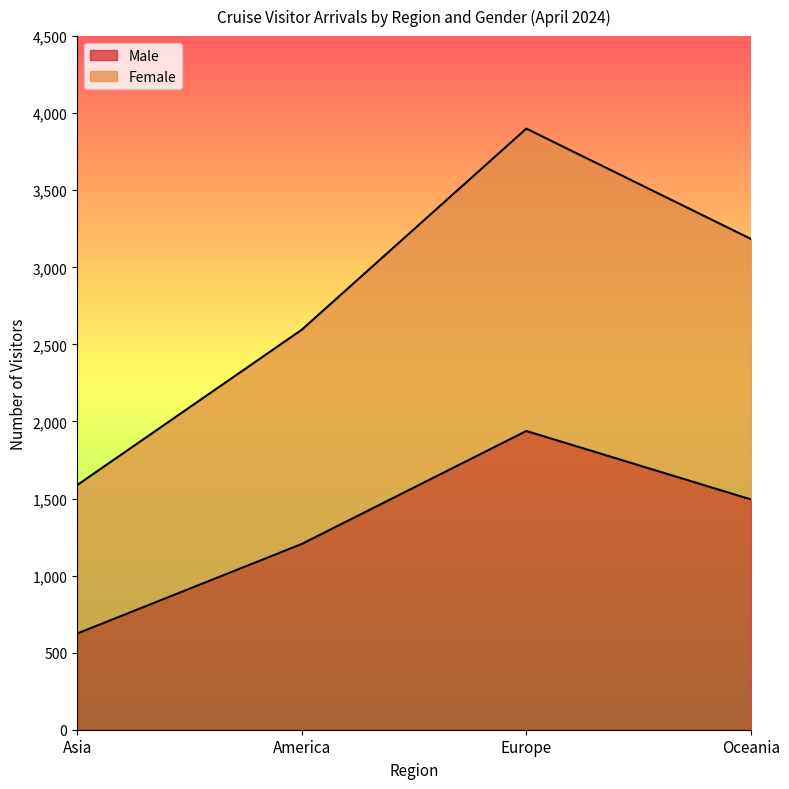

Which series has the largest total across all categories?

Female